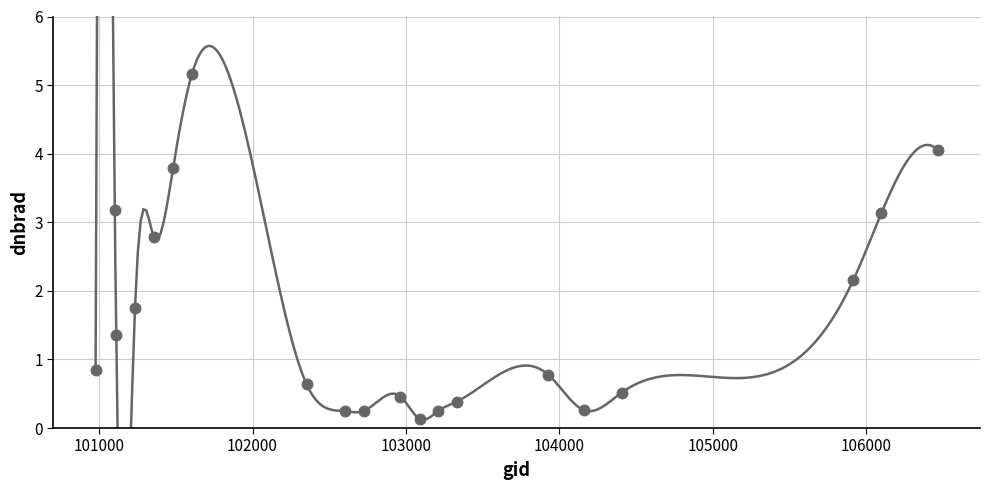

What Y value in the scatter plot is closest to 2?

2.2